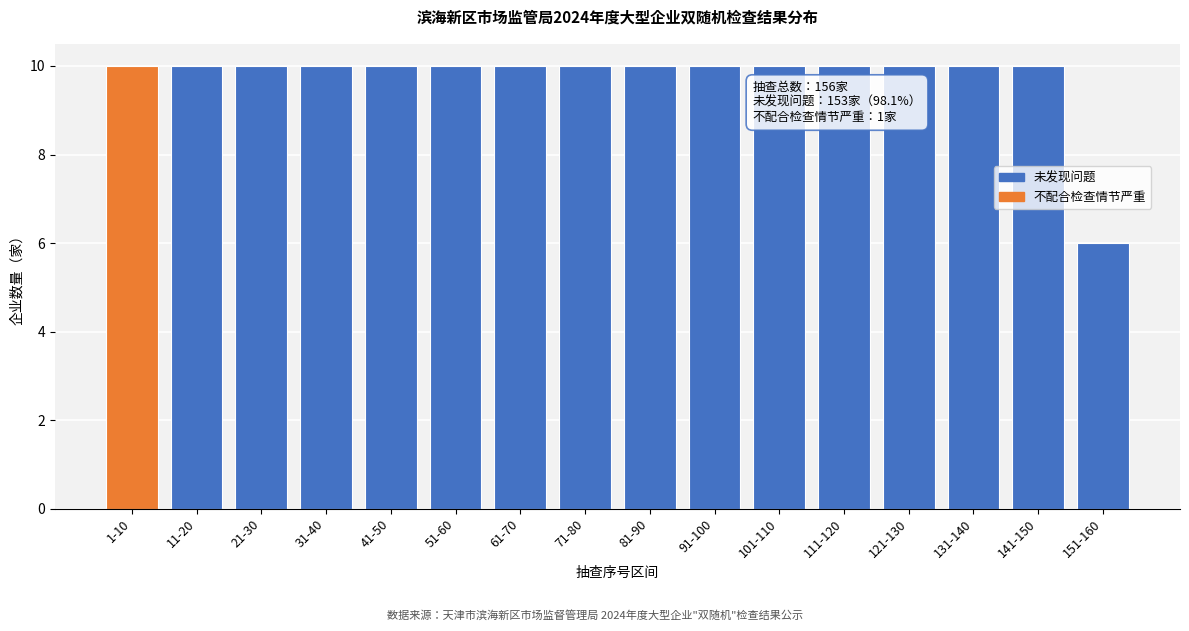

Reading right to left, extract all data points from this chart.

6	10	10	10	10	10	10	10	10	10	10	10	10	10	10	10